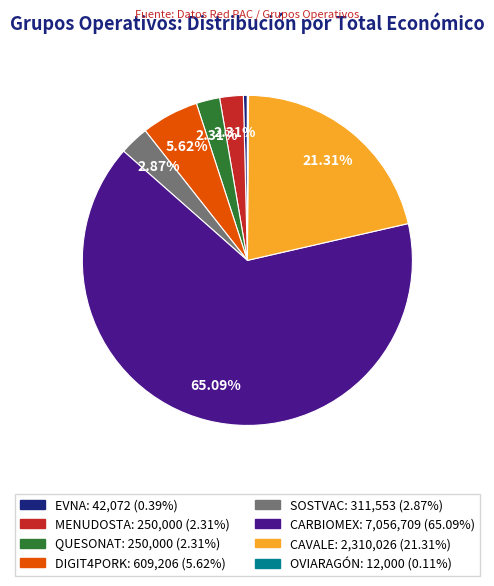

To the nearest percent, what percentage of the pie is CARBIOMEX?

65%